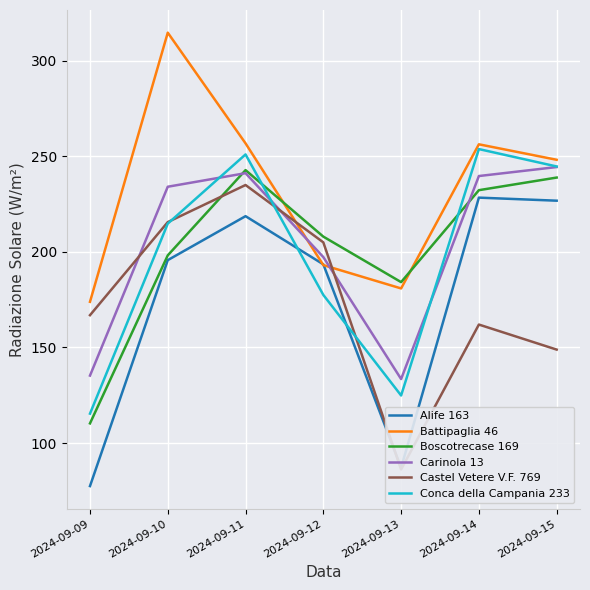

Which series has the largest total across all categories?

Battipaglia 46